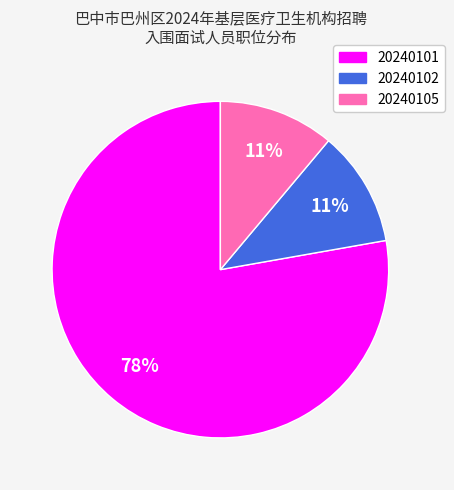

What is the largest slice in the pie chart?

20240101